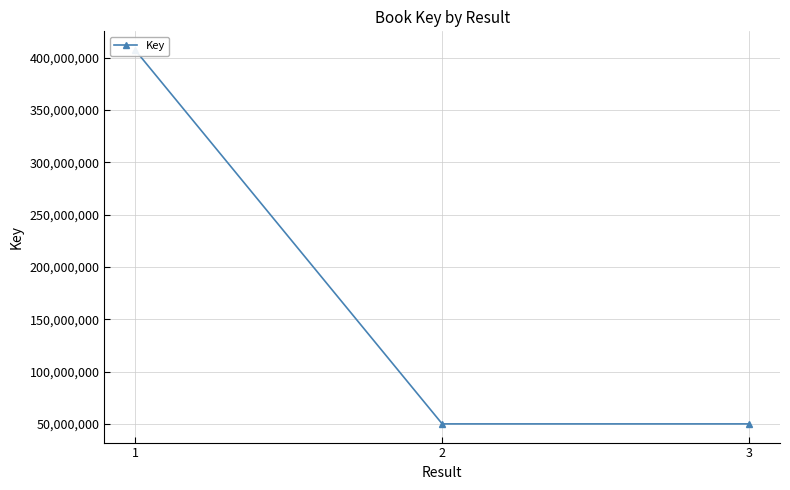

What is the change in value from 1 to 3?

-357315176